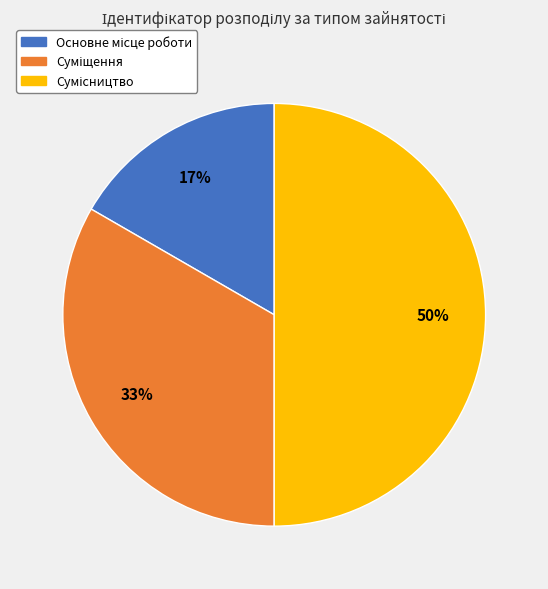

How many slices are in this pie chart?

3